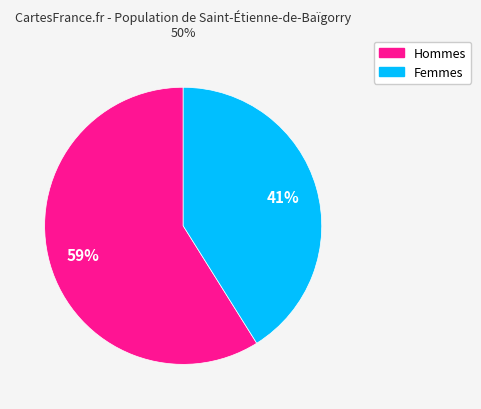

Is there a majority slice in this chart?

Yes